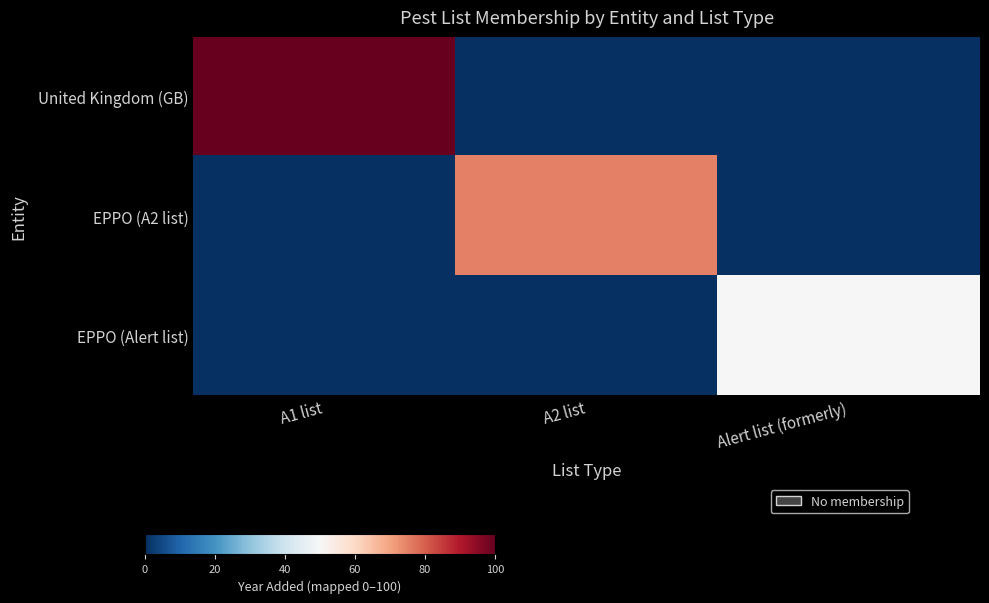

At which category is the sum across all series the highest?

A1 list